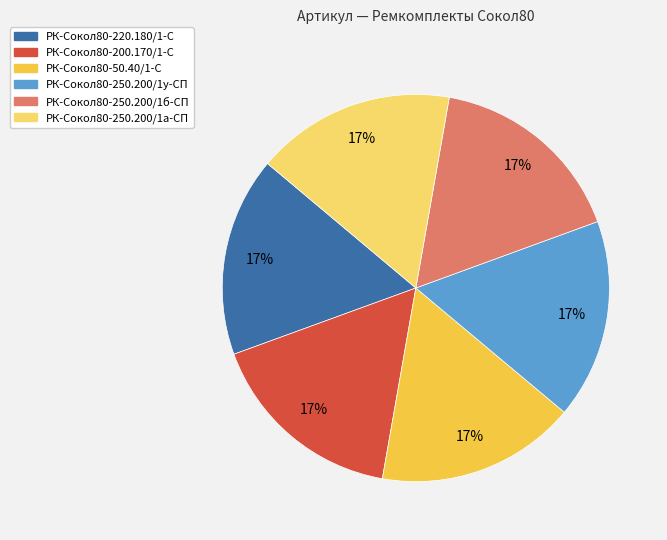

The РК-Сокол80-220.180/1-С slice represents 7% of the pie. True or false?

False